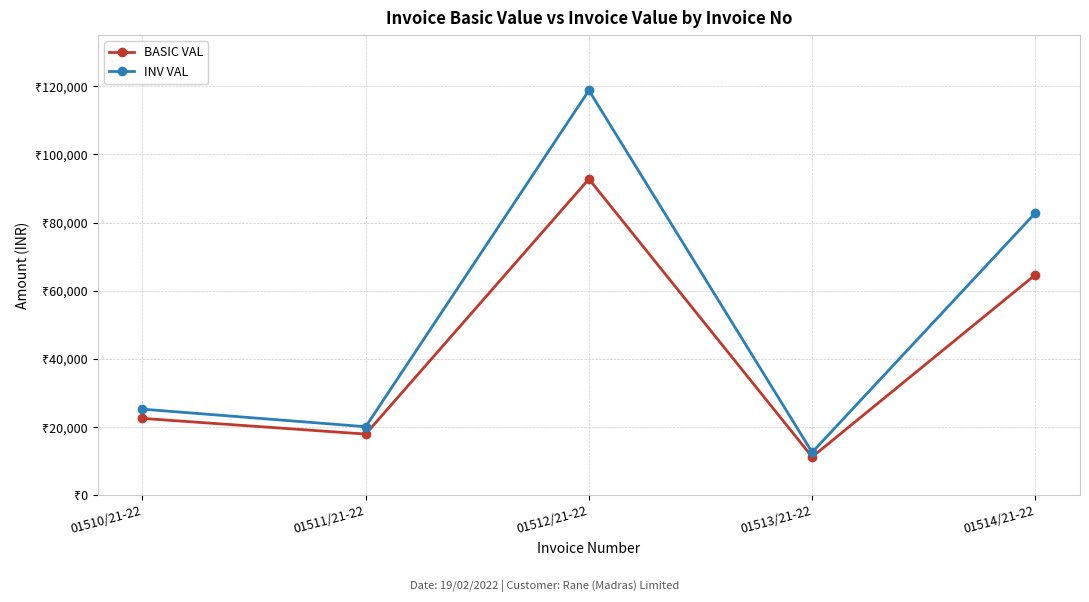

Which series has the widest spread of values?

INV VAL